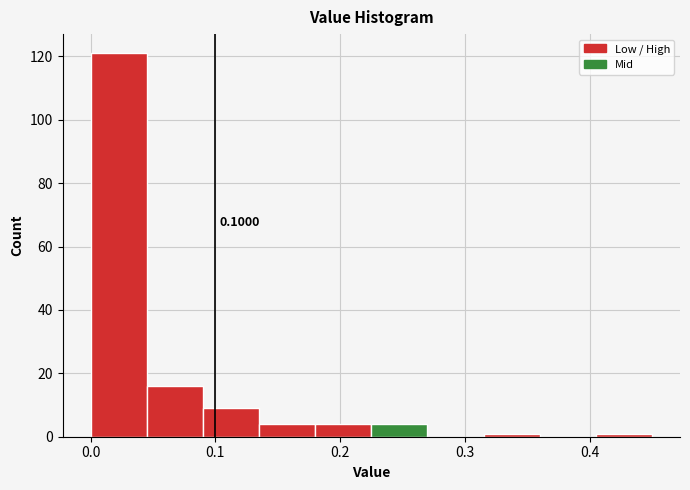

Over which range of the x-axis is the bar tallest?

0.000 to 0.045